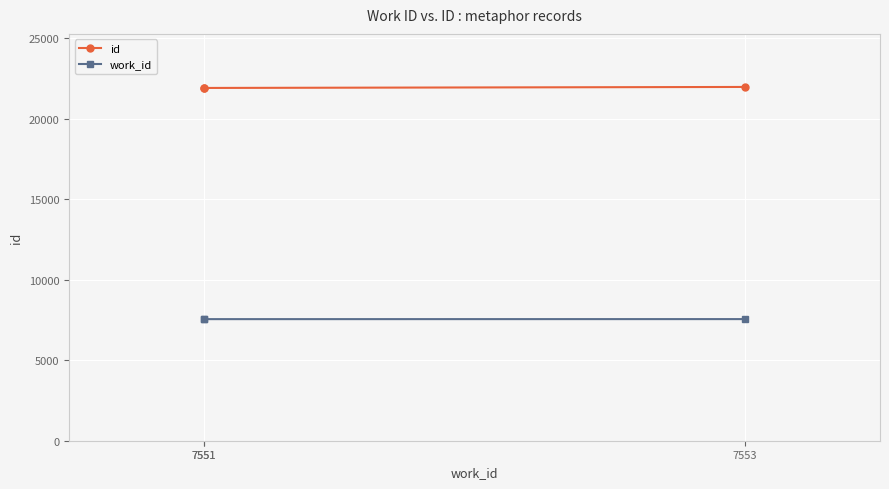

Which series changed the most between 7551 and 7553?

id